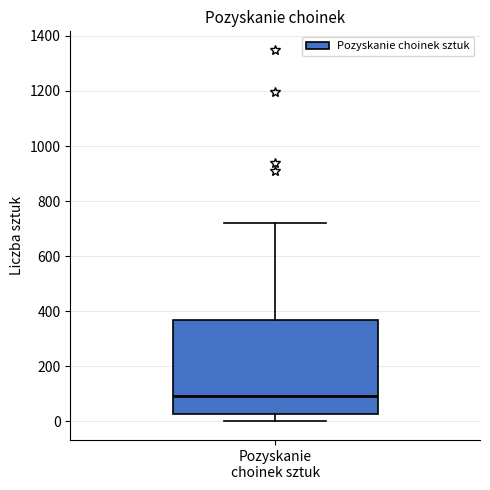

Transcribe this box plot: give where the median line is, the range the box spans, and where the two whiskers end, as read against the y-axis. The values are not printed on the chart, so give them approximately, as read against the axis.

median 100, box 20 to 360, whiskers 0 to 720